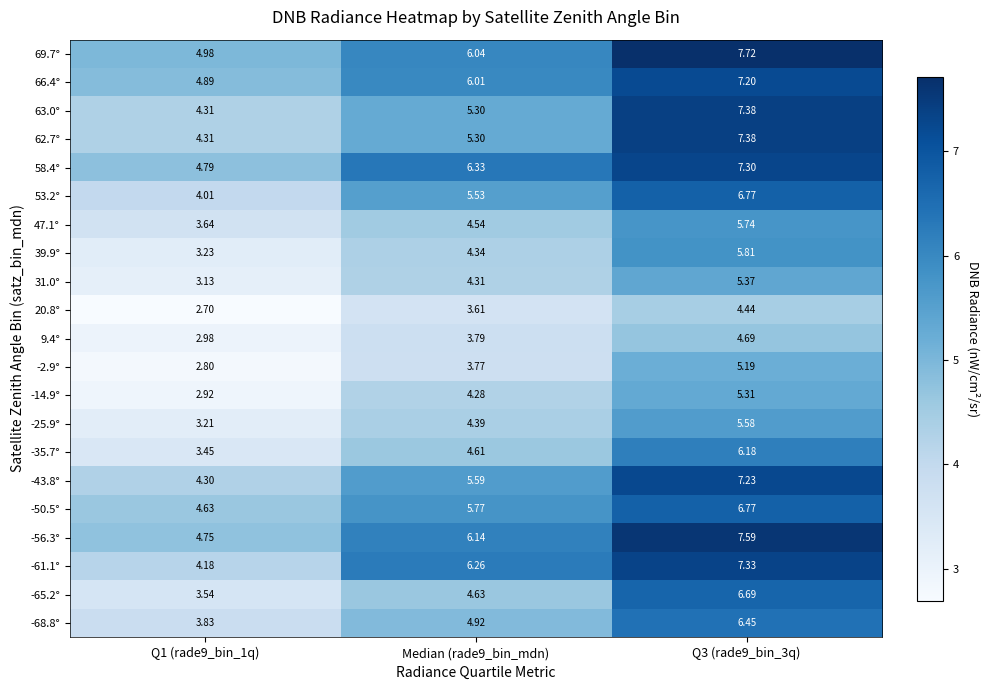

Rank the series by their maximum value, from lowest to highest.

20.8°, 9.4°, -2.9°, -14.9°, 31.0°, -25.9°, 47.1°, 39.9°, -35.7°, -68.8°, -65.2°, 53.2°, -50.5°, 66.4°, -43.8°, 58.4°, -61.1°, 62.7°, 63.0°, -56.3°, 69.7°